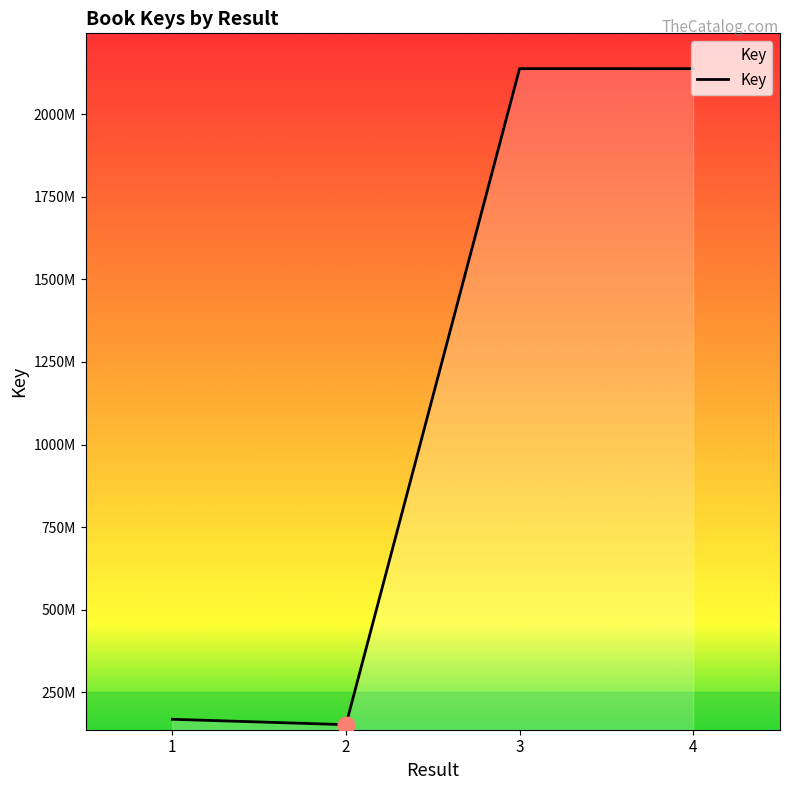

At which label does the data first exceed 2137651272?

3